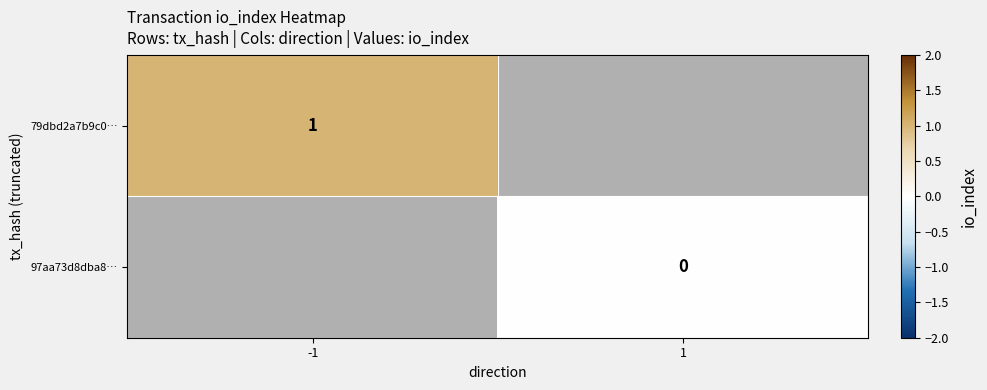

Which series has the largest range (max minus min)?

79dbd2a7b9c0…